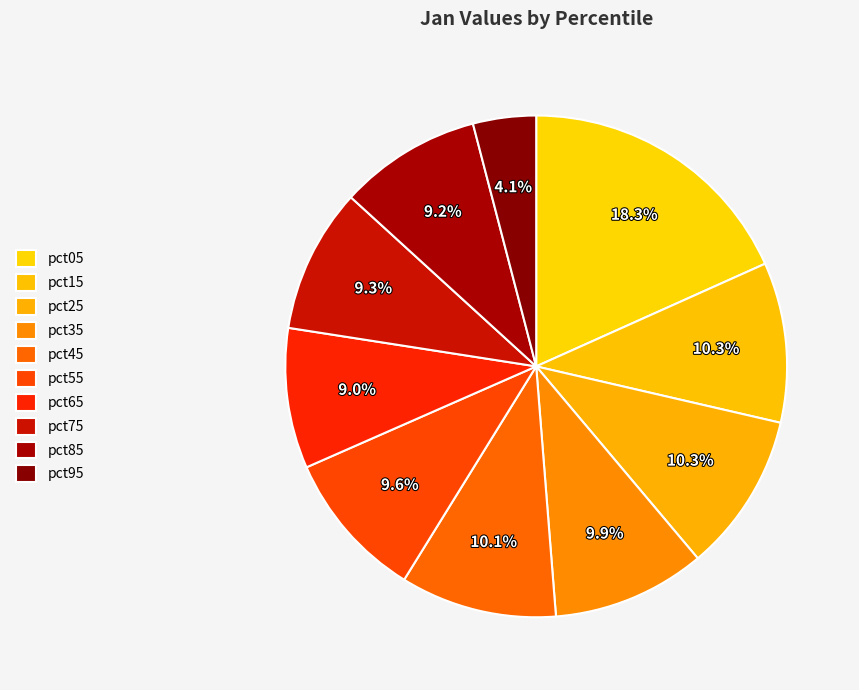

How many segments does this pie chart have?

10